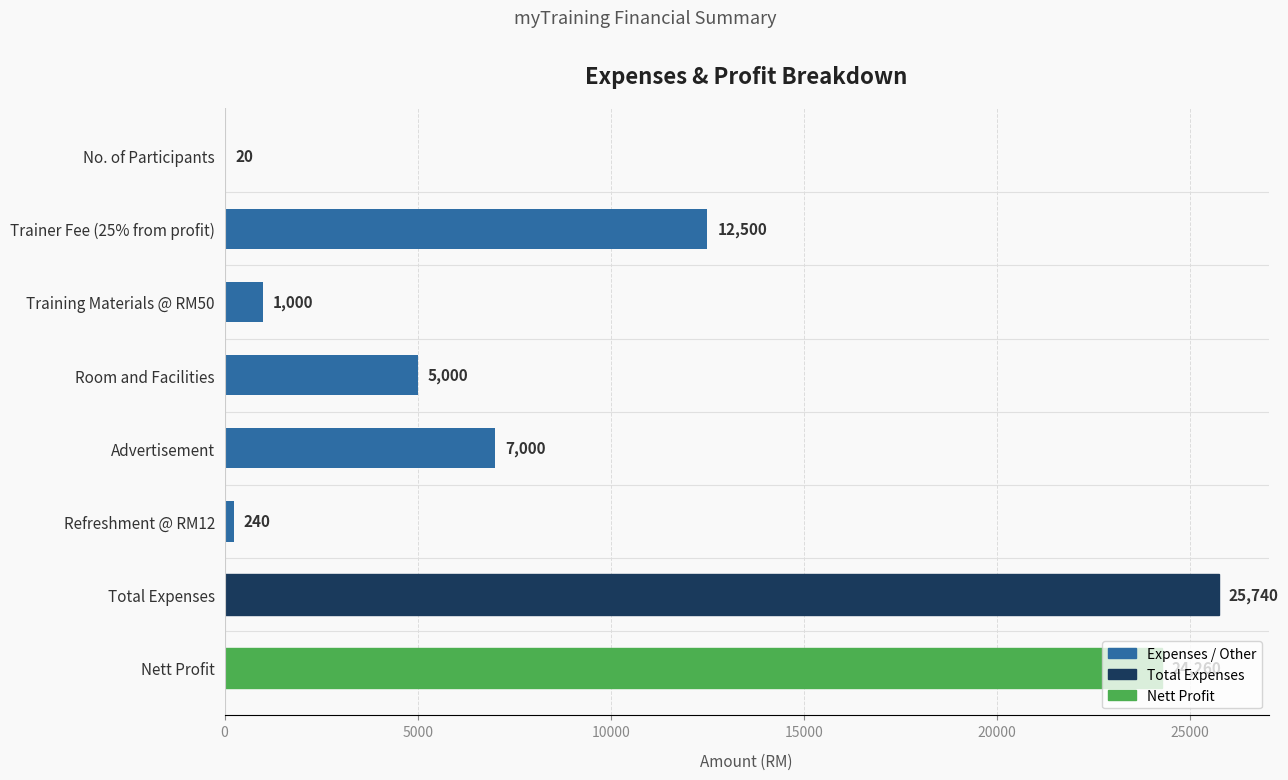

What is the average value?

9470